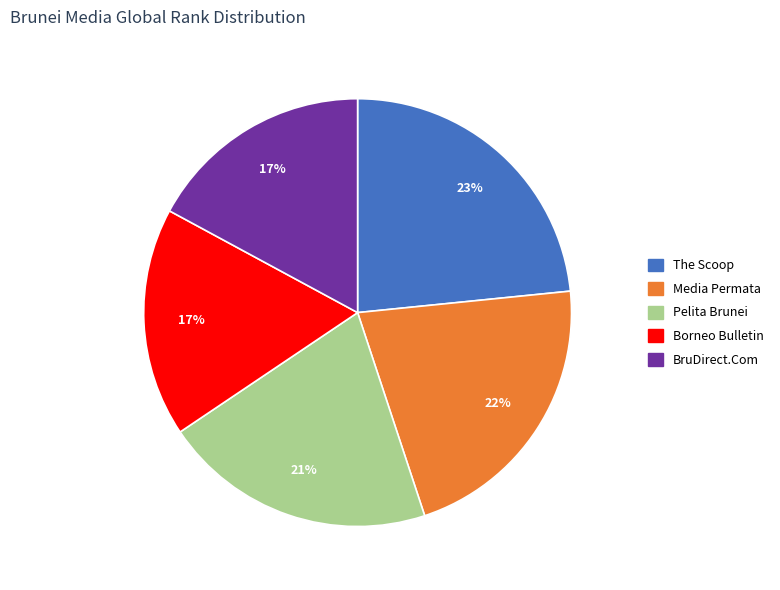

To the nearest percent, what portion does The Scoop represent?

23%